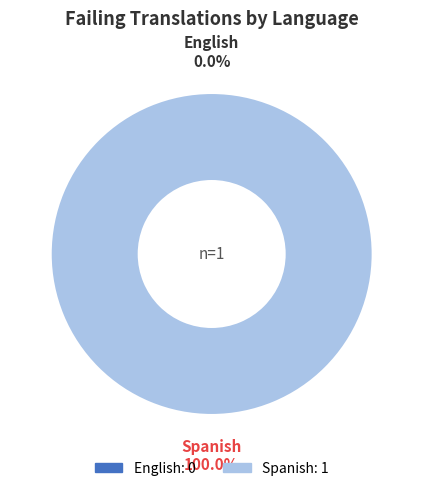

Rank the categories by value from lowest to highest.

English, Spanish